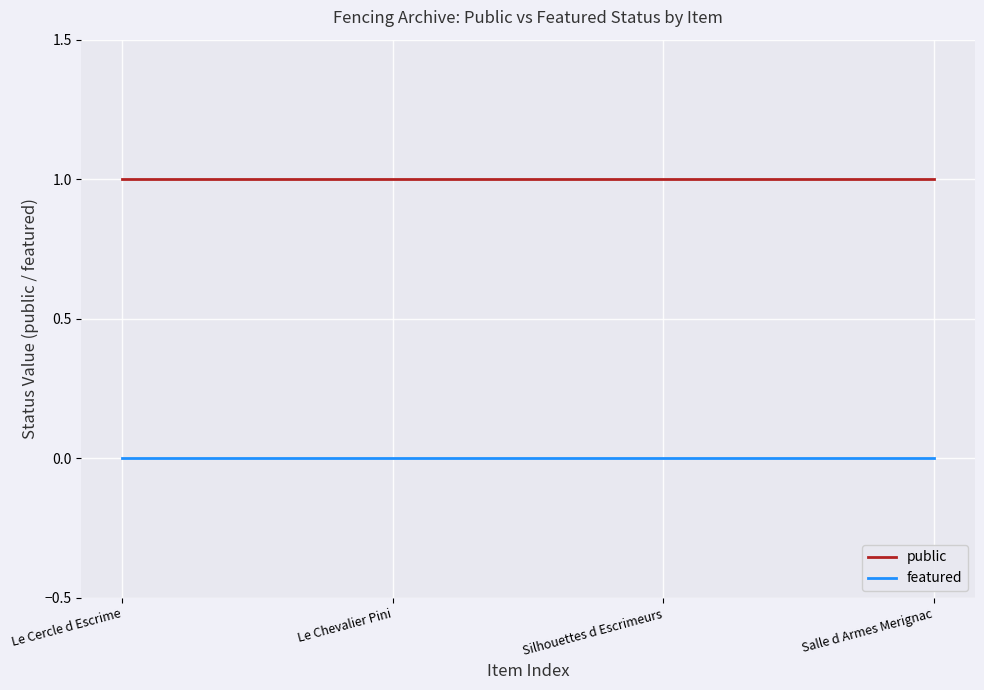

True or false: public has more than 2 interior local peaks.

False